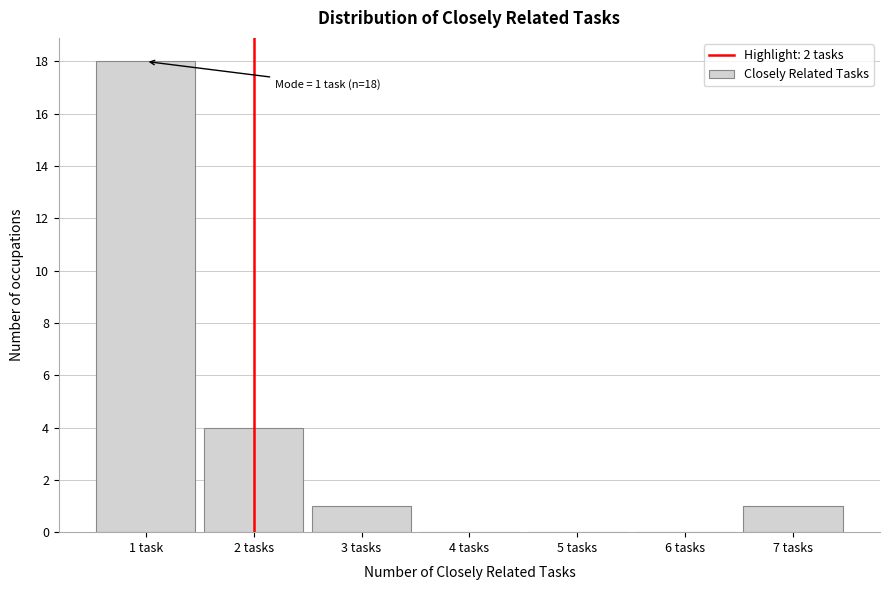

Reading right to left, transcribe all the data shown in this chart.

7 tasks=1	6 tasks=0	5 tasks=0	4 tasks=0	3 tasks=1	2 tasks=4	1 task=18